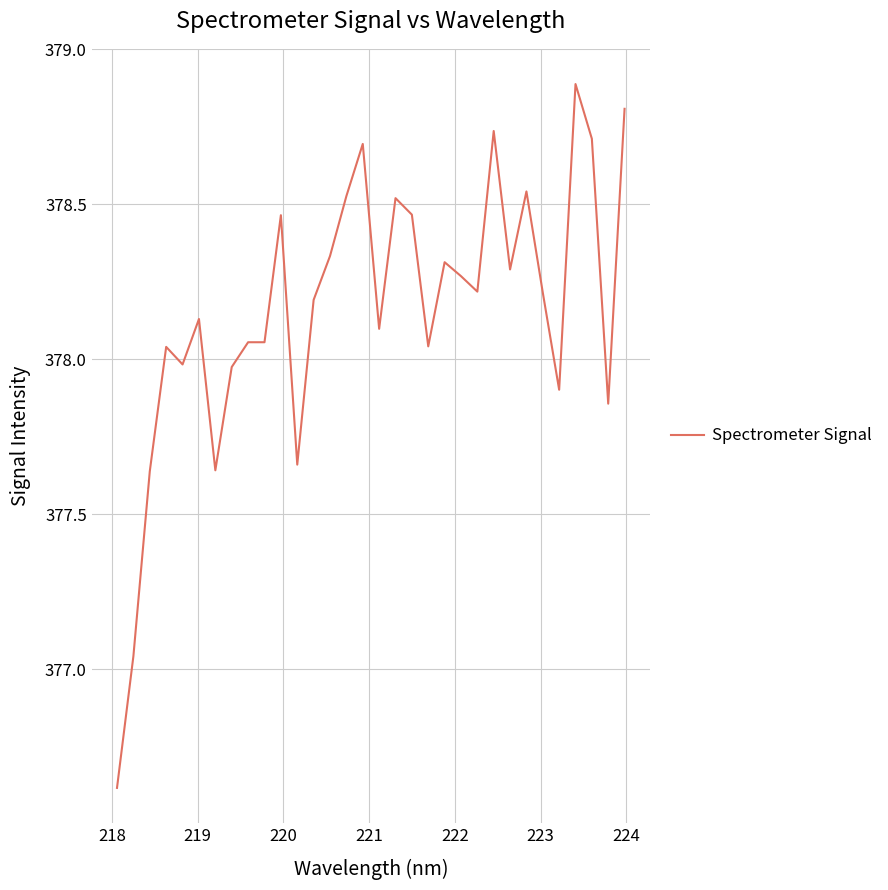

What is the maximum value shown in the chart?

378.9